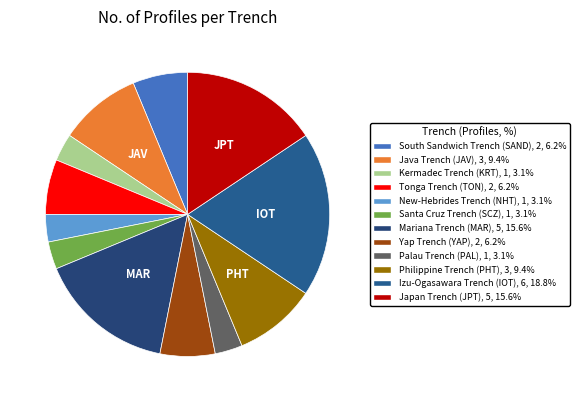

Is there a majority slice in this chart?

No